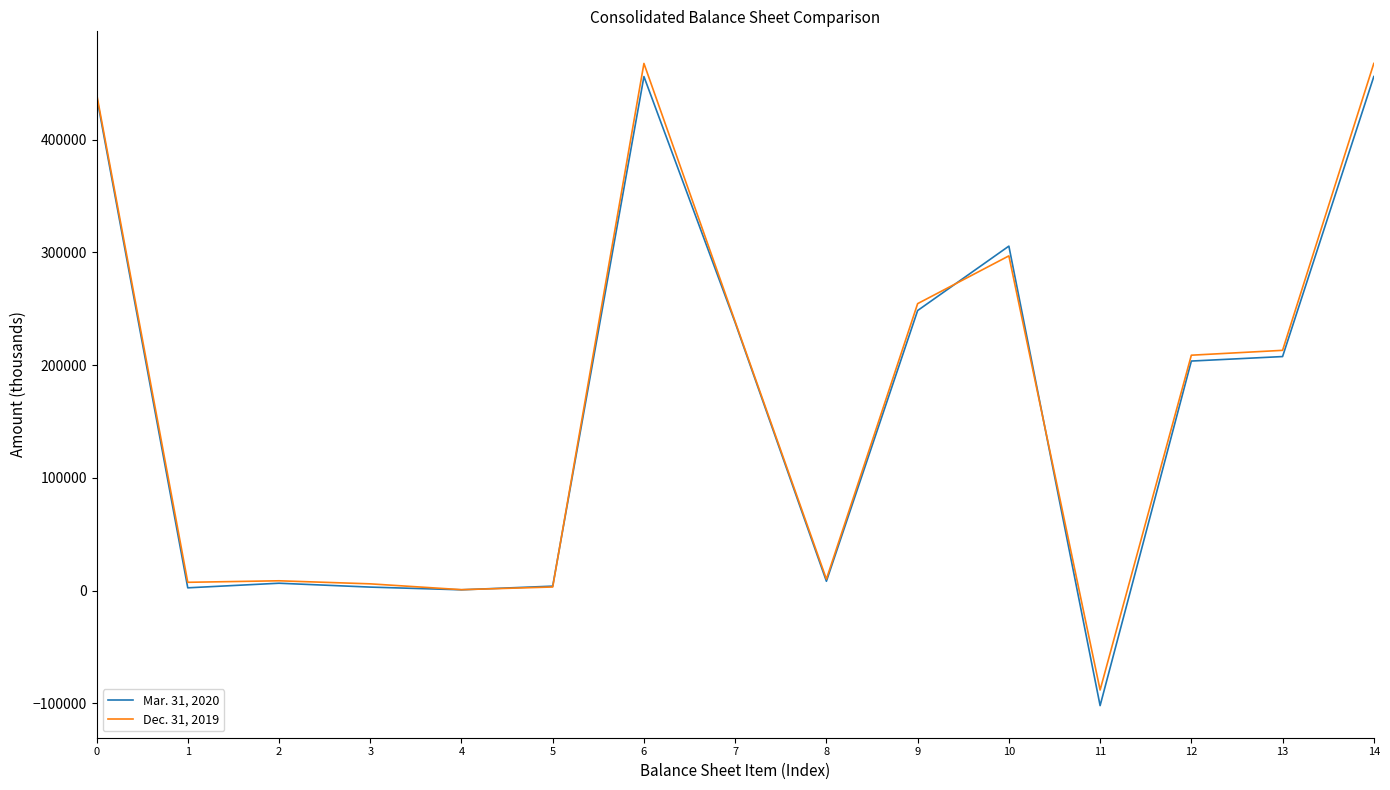

Is it true that Mar. 31, 2020 equals 438714 at 0?

True